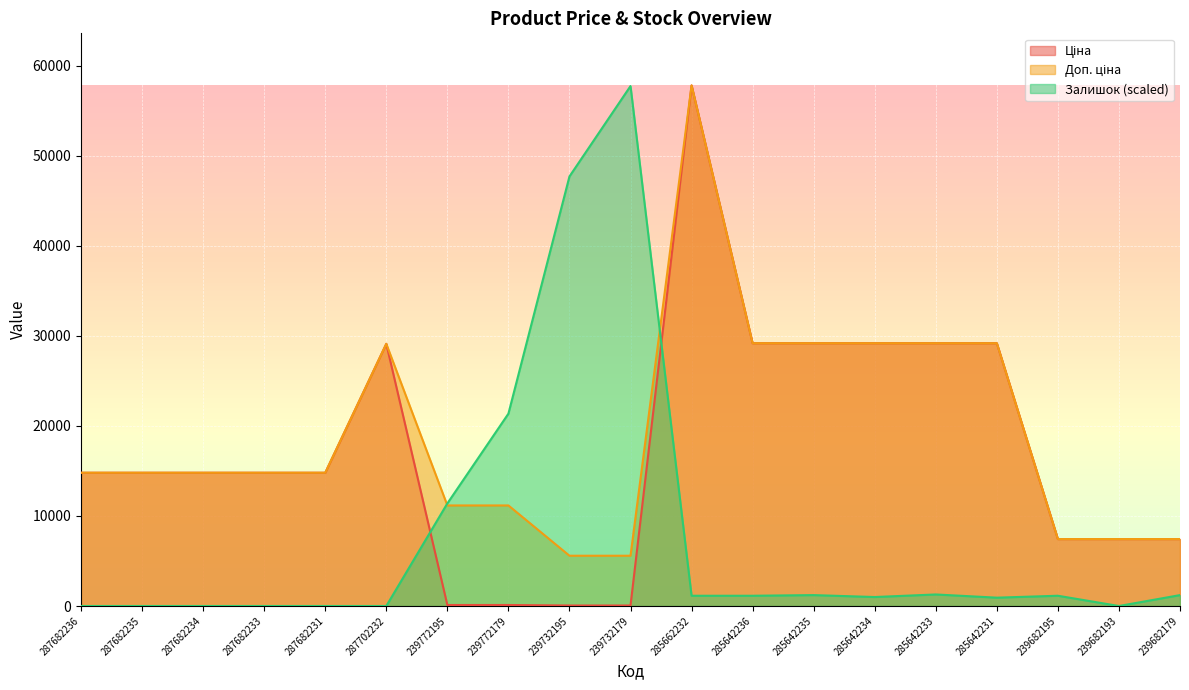

How many distinct data groups are displayed?

3